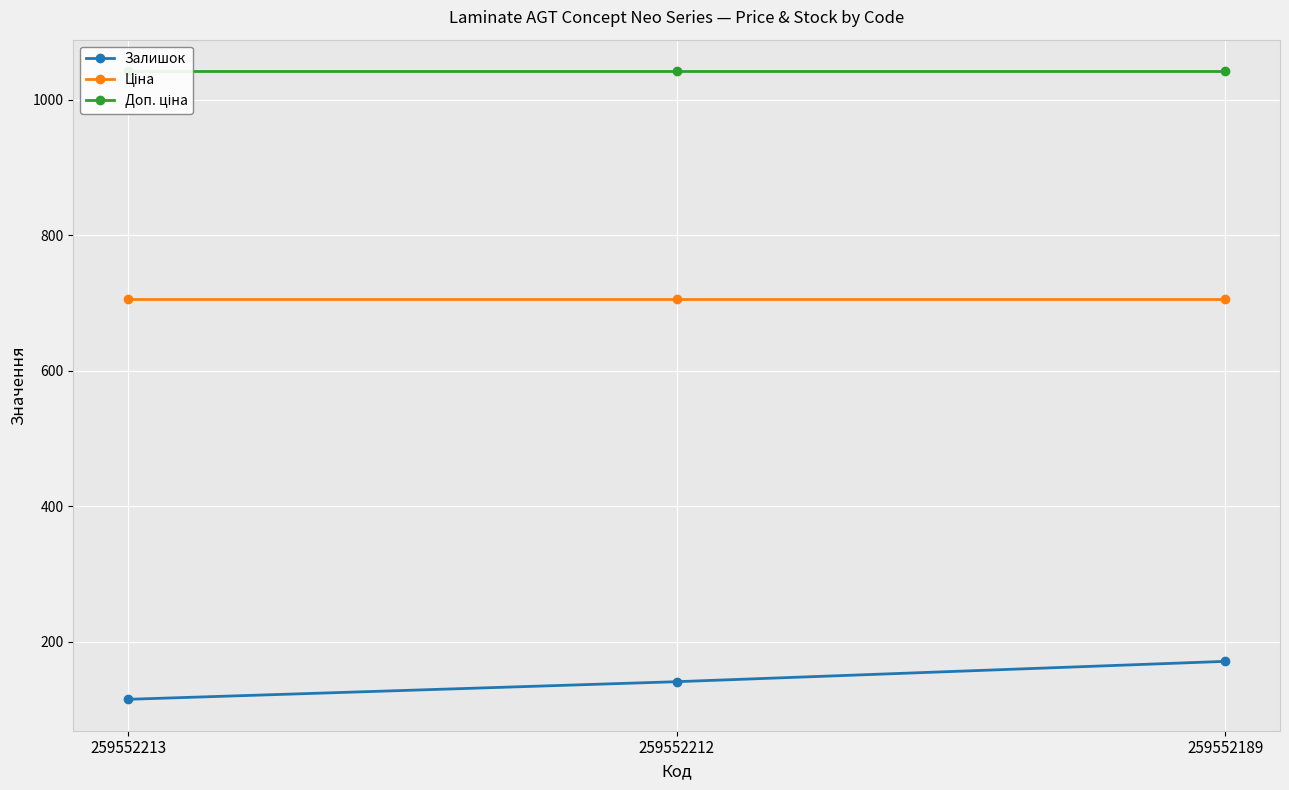

Between 259552213 and 259552212, which series saw the biggest shift?

Залишок